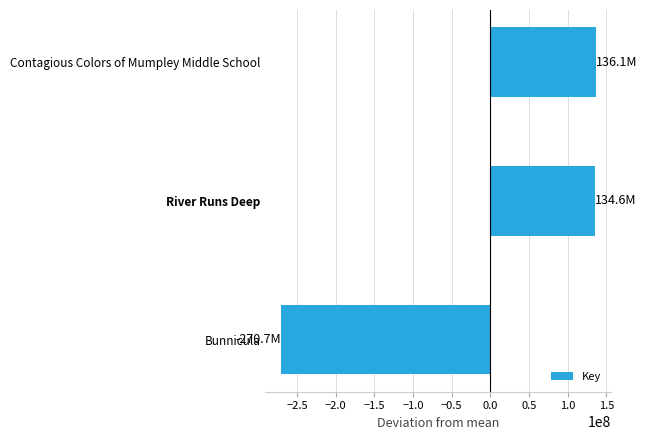

At which category does the chart reach its minimum across all series?

Bunnicula